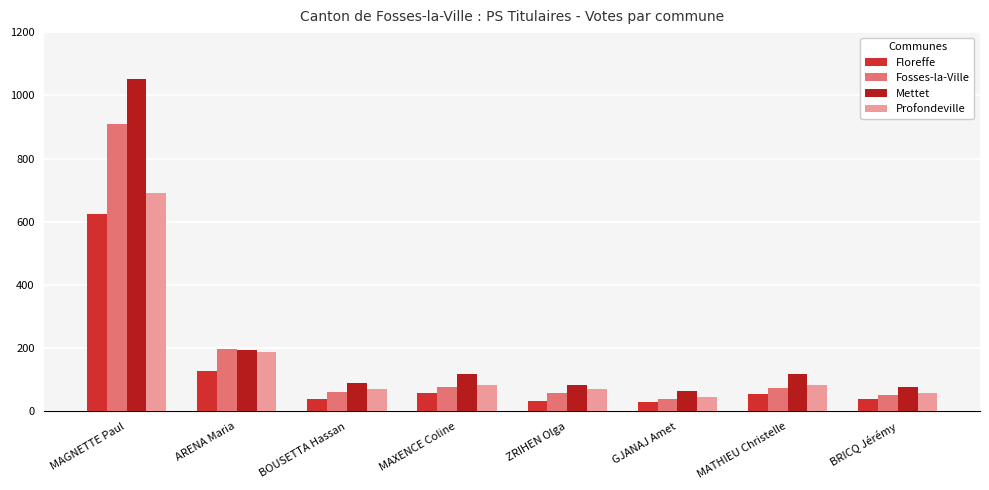

Between MAGNETTE Paul and GJANAJ Amet, which series saw the biggest shift?

Mettet